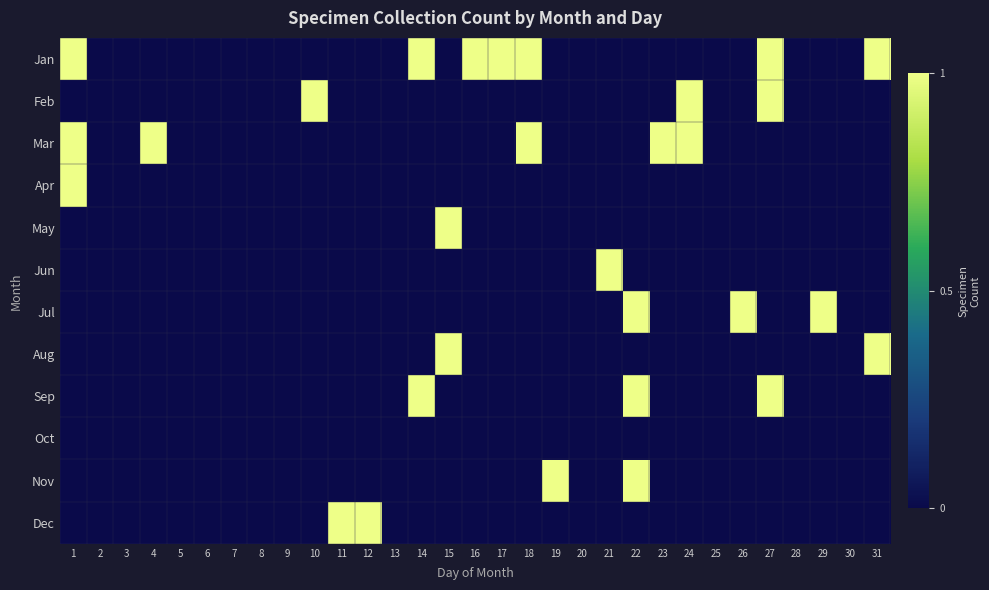

Between 1 and 16, which series saw the biggest shift?

Mar